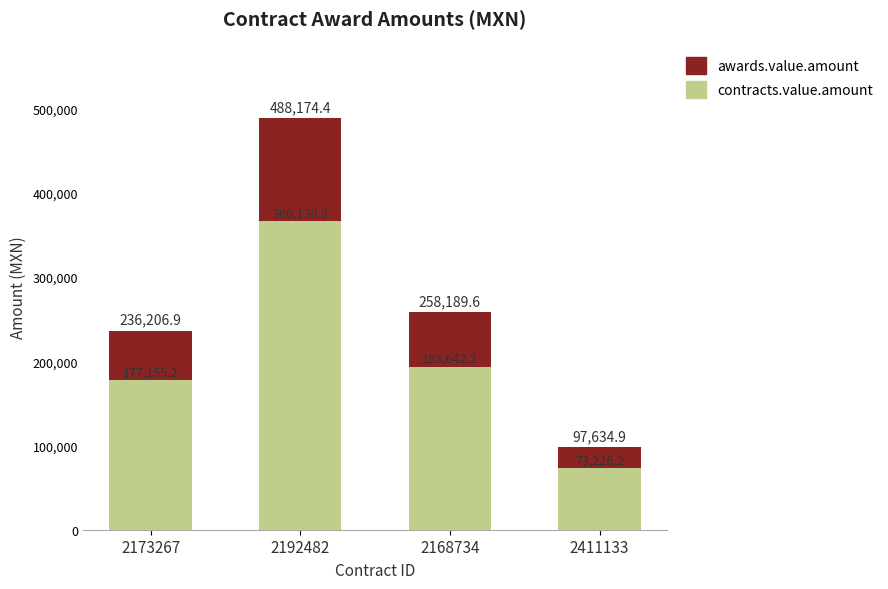

How many distinct data groups are displayed?

2